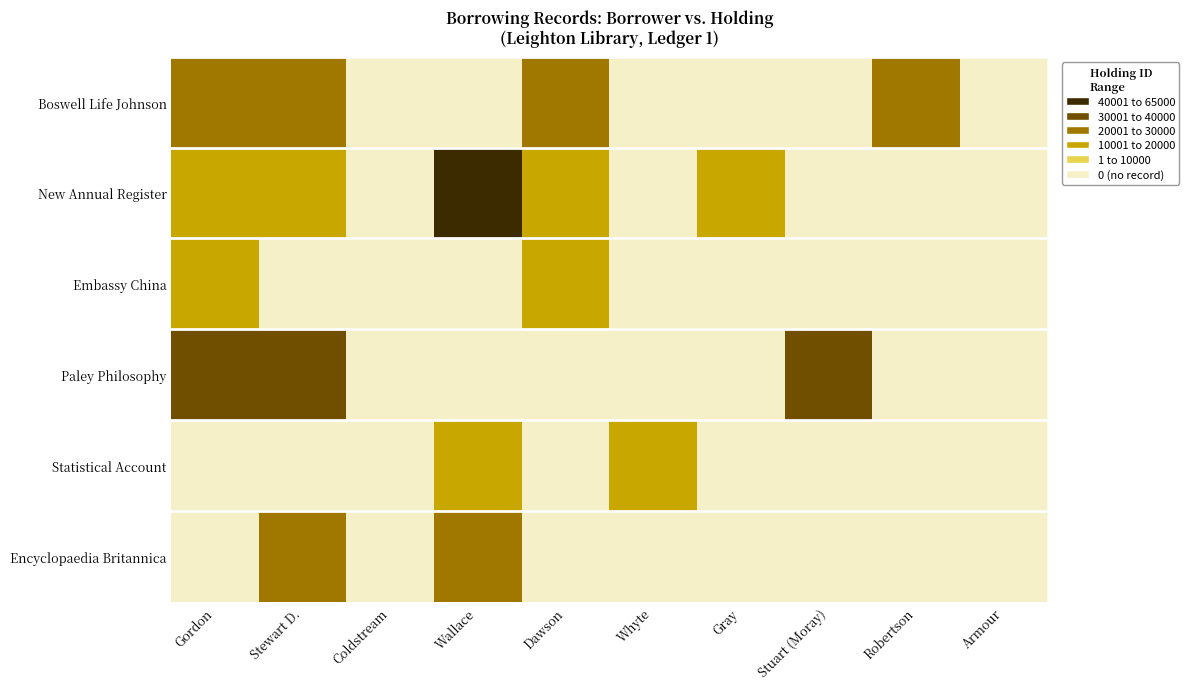

At how many categories does at least one series exceed 21546?

4